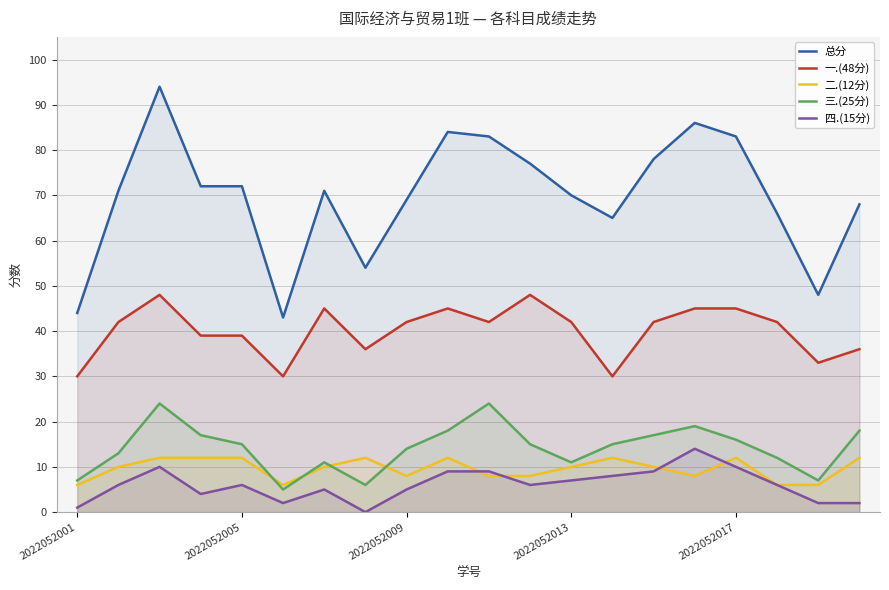

At how many categories does at least one series exceed 53?

17